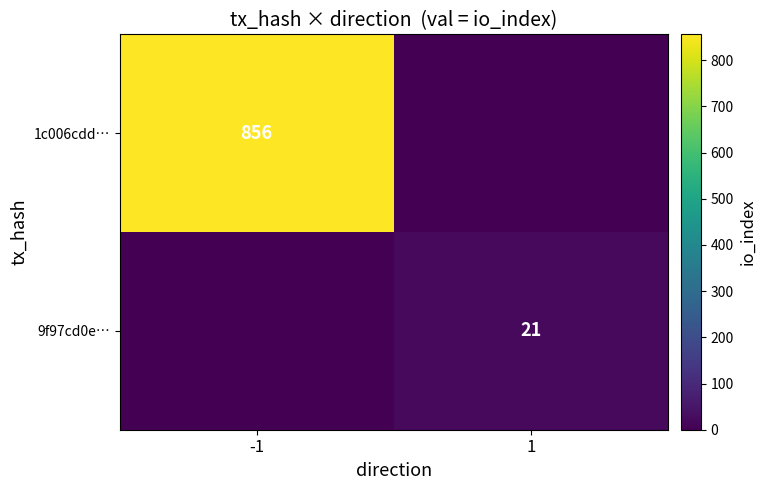

What is the total value across all series at 1?

21